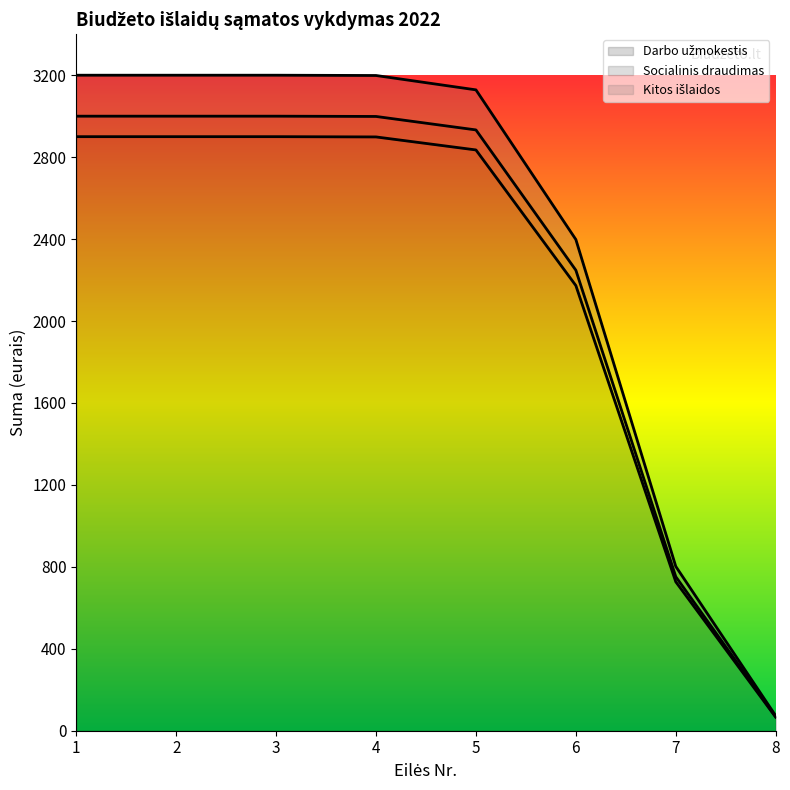

What is the average value of the Kitos išlaidos series?

150